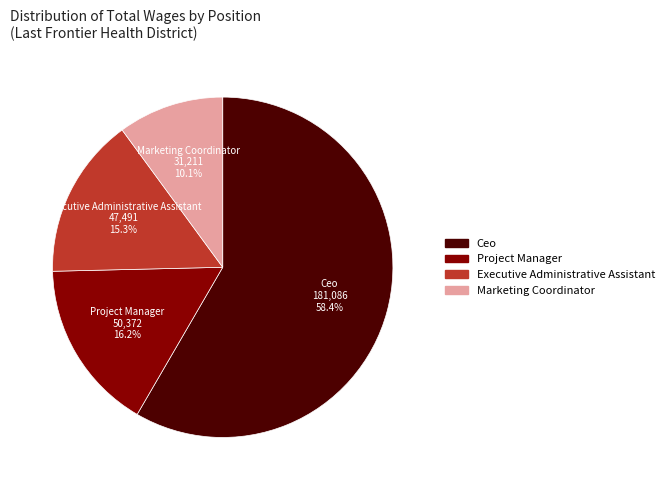

Approximately how many times larger is the value at Marketing Coordinator compared to Ceo?

0.2